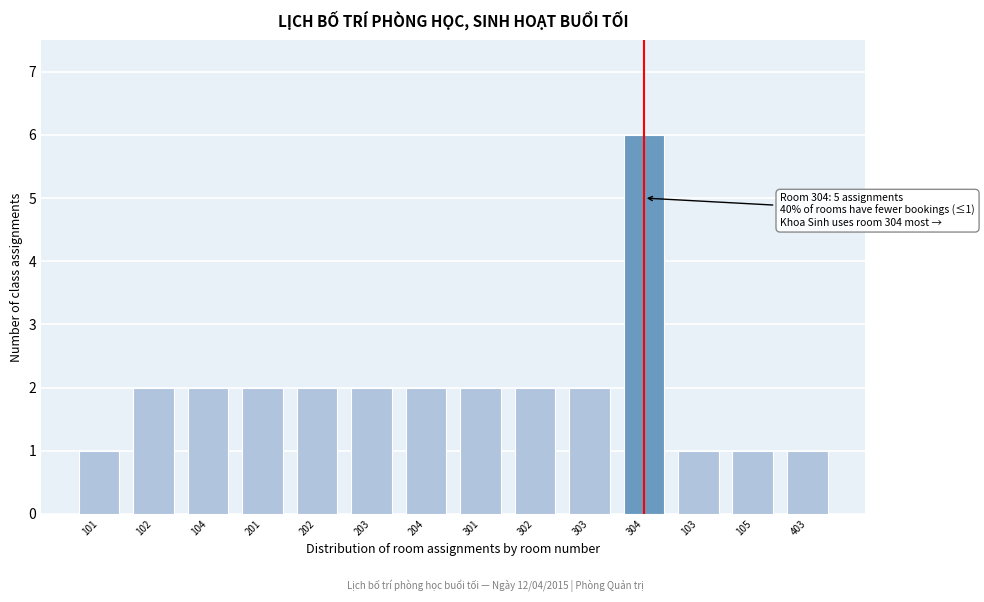

Reading left to right, list all the values displayed in this chart.

1	2	2	2	2	2	2	2	2	2	6	1	1	1